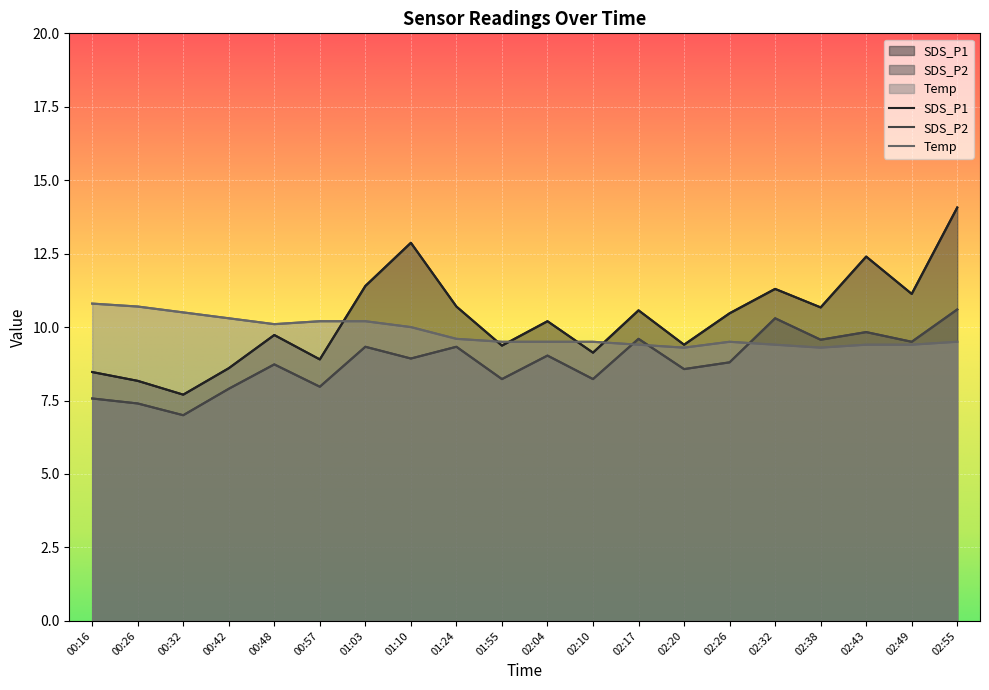

After their last crossing, which series has the higher values: SDS_P1 or Temp?

SDS_P1